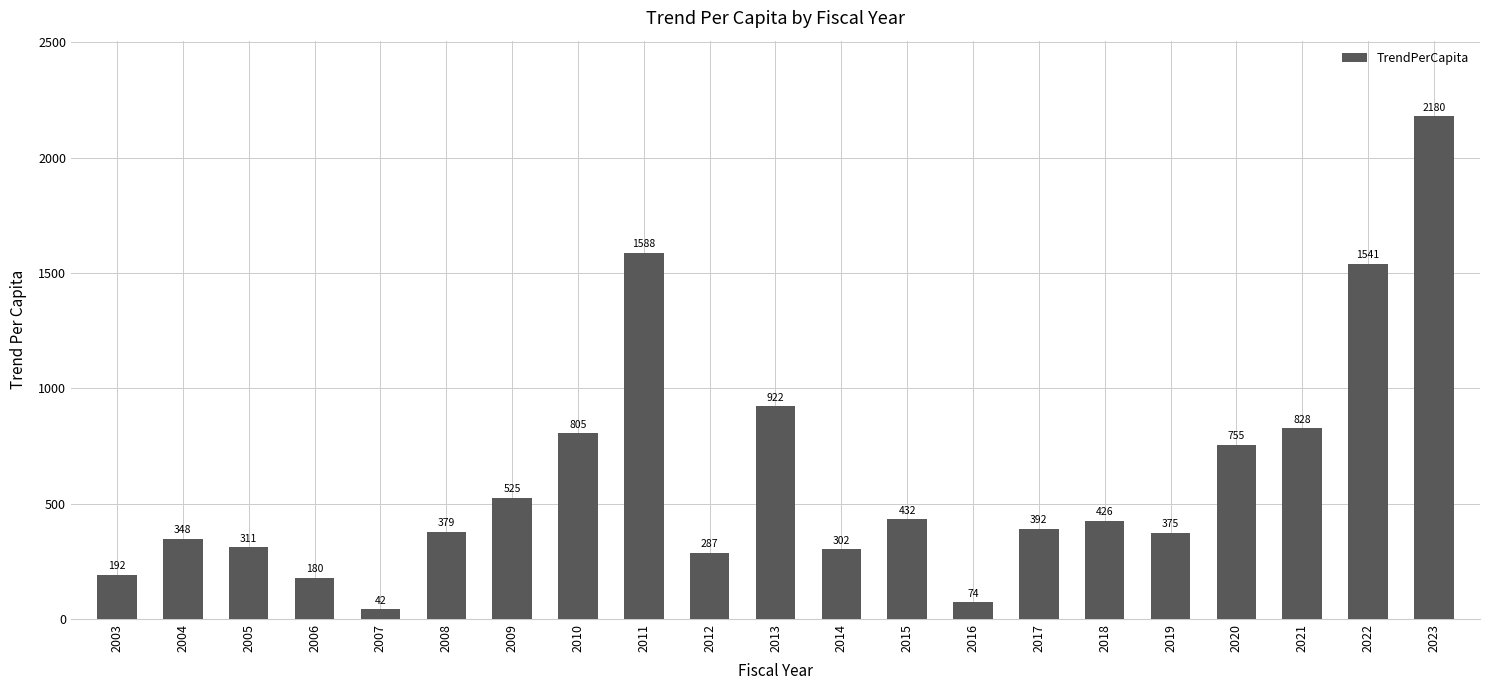

How many bars are there in total?

21